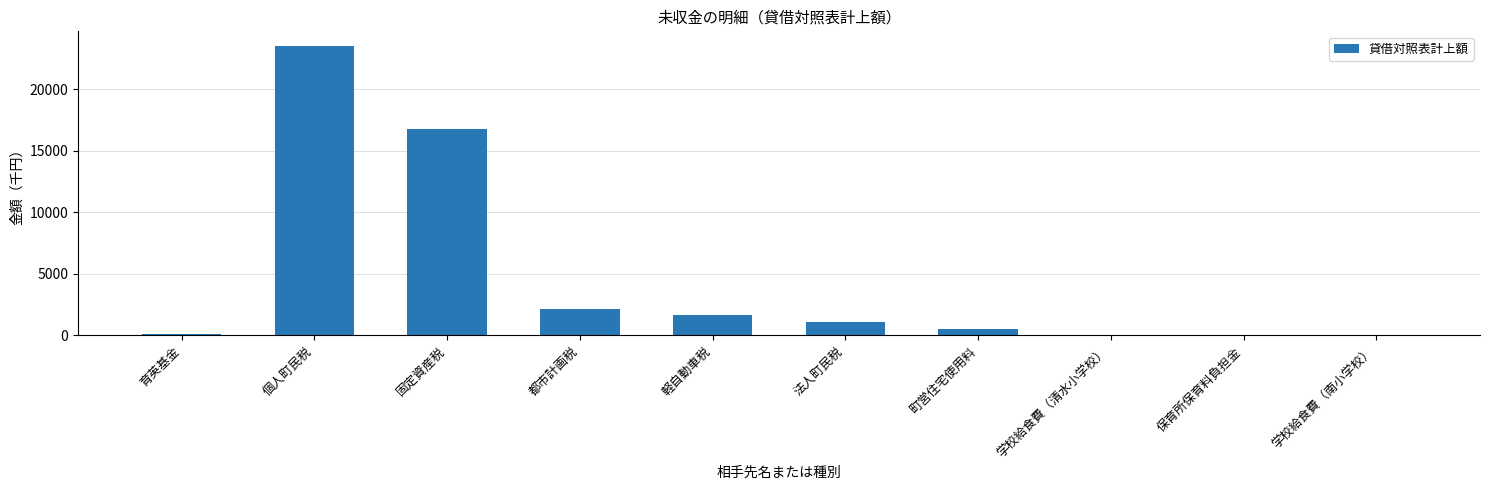

What is the ratio of the value at 育英基金 to the value at 町営住宅使用料?

0.2